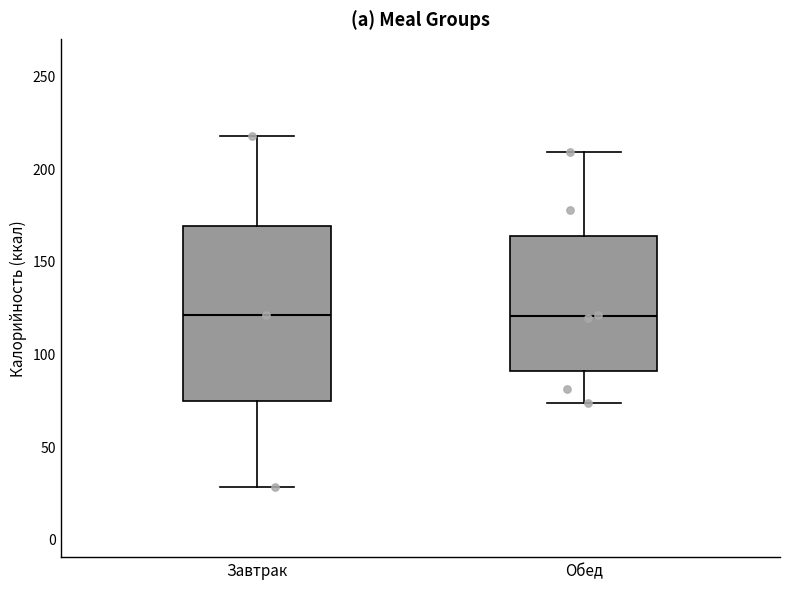

Comparing the boxes themselves (not the whiskers), which one is the tallest?

Завтрак